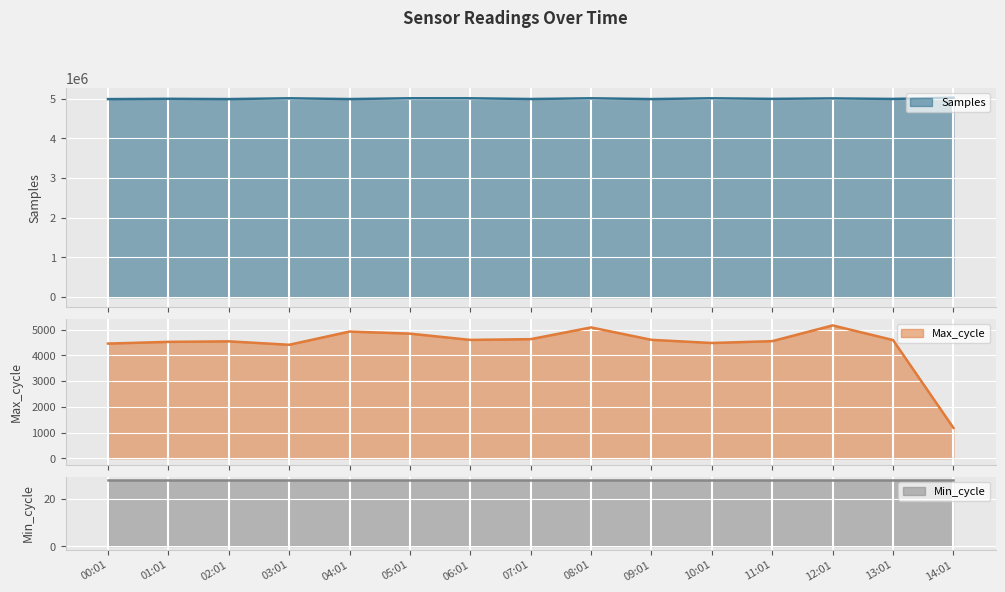

What is the value of the Max_cycle point at the 13th from the left?

5163